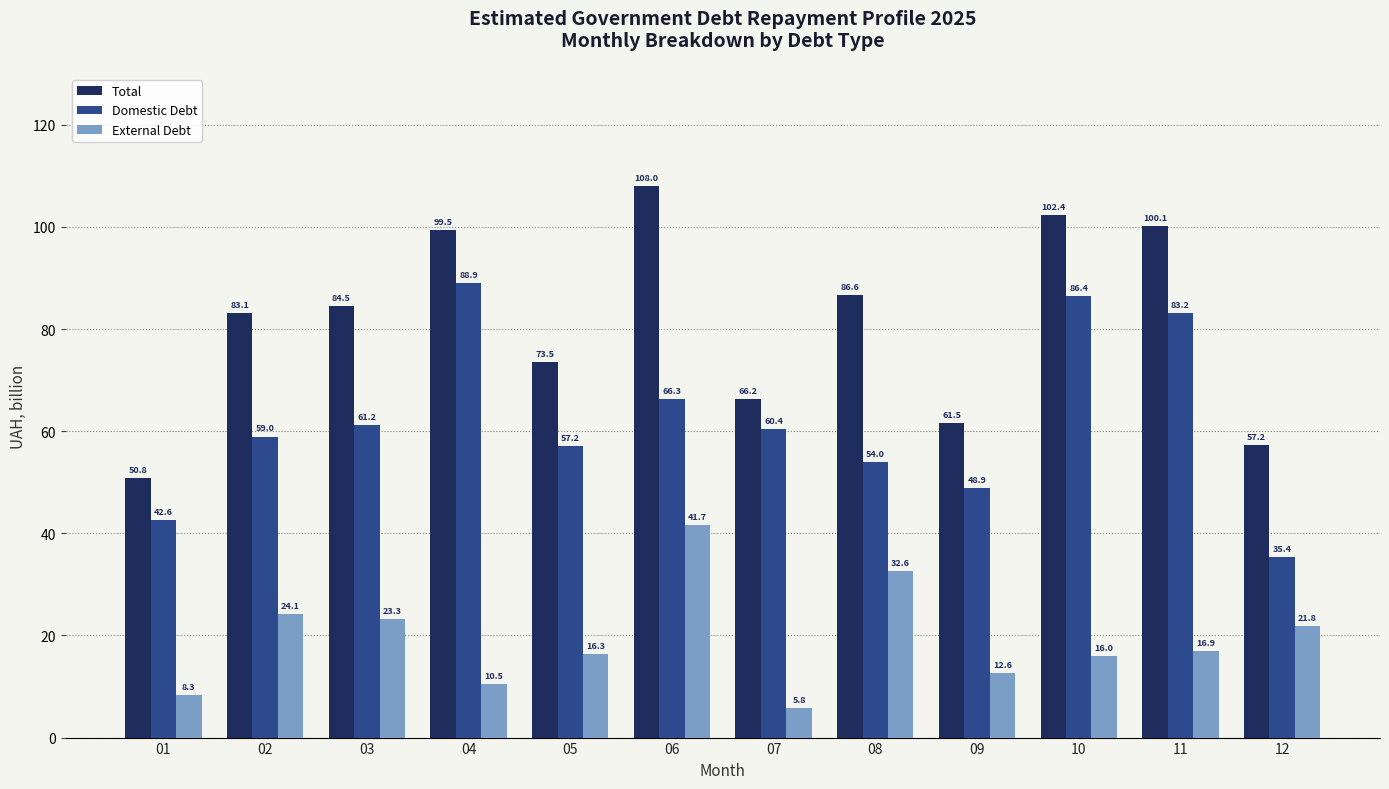

List the labels in order of Domestic Debt value, smallest first.

12, 01, 09, 08, 05, 02, 07, 03, 06, 11, 10, 04